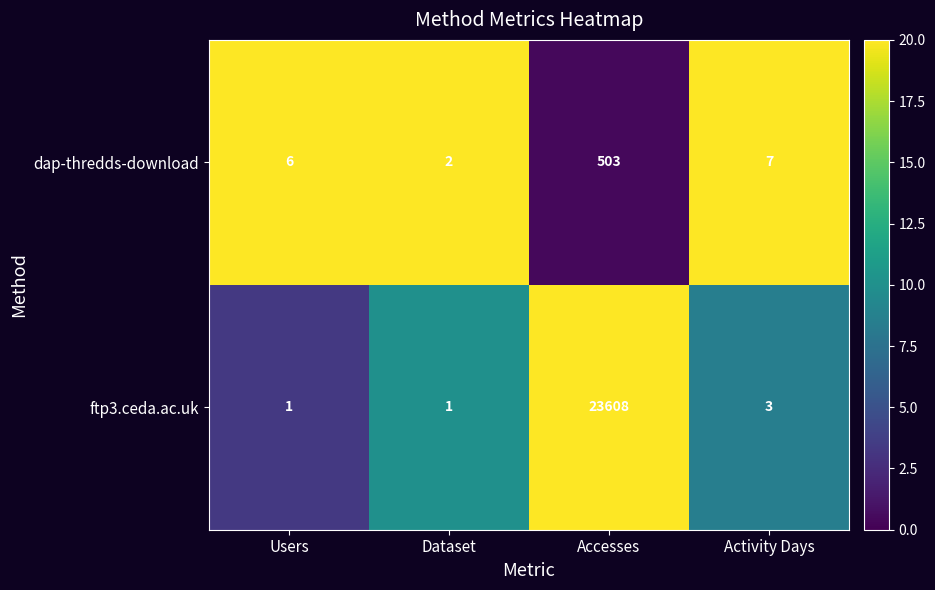

Between Dataset and Activity Days, which series saw the biggest shift?

dap-thredds-download